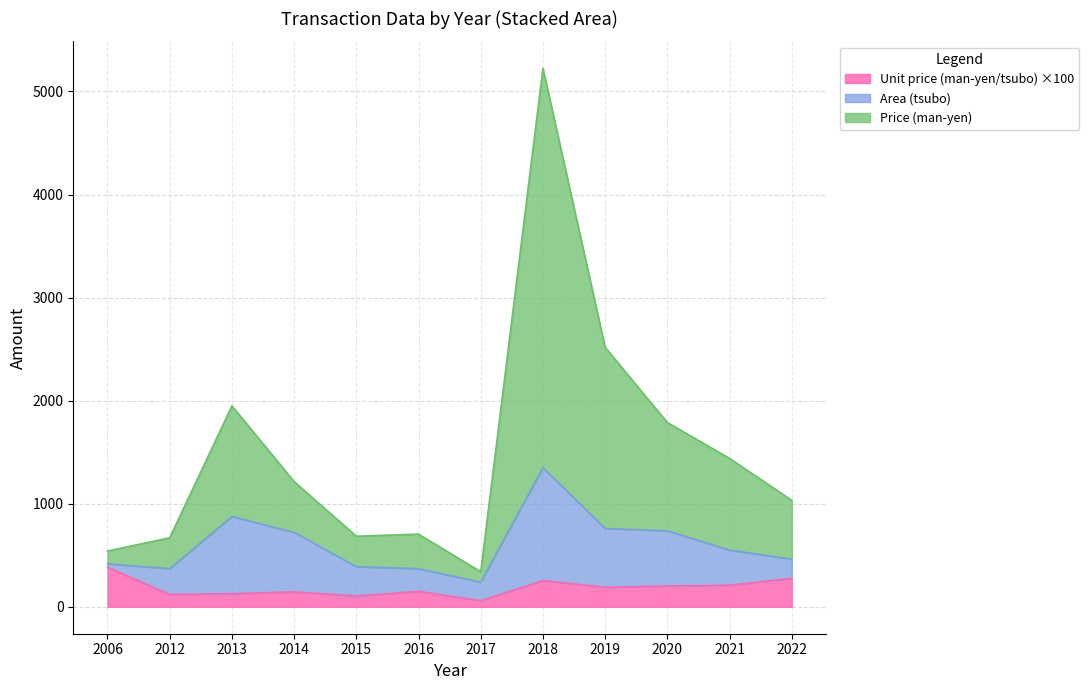

Which category has the highest value in the Price (man-yen) series?

2018